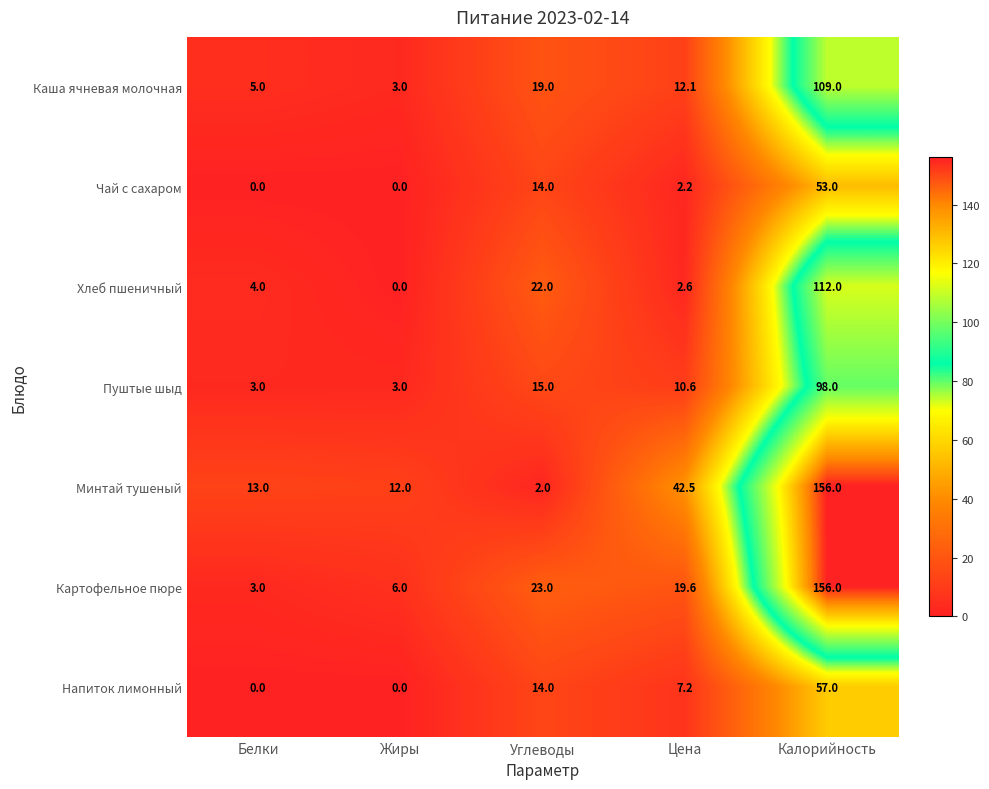

Which category has the lowest value in the Минтай тушеный series?

Углеводы